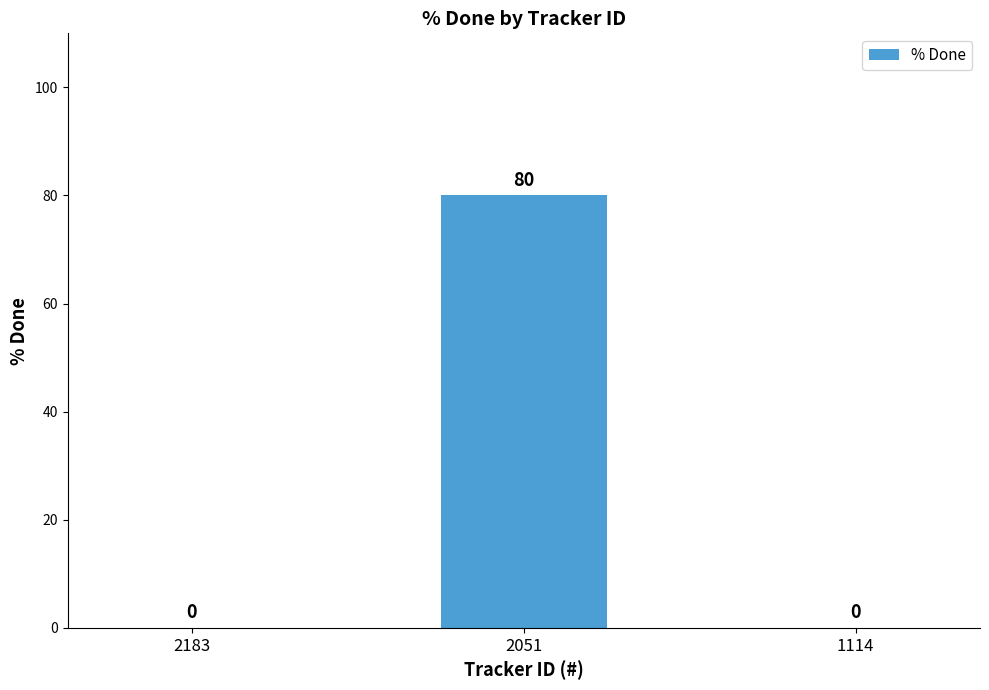

How many values are above zero?

1